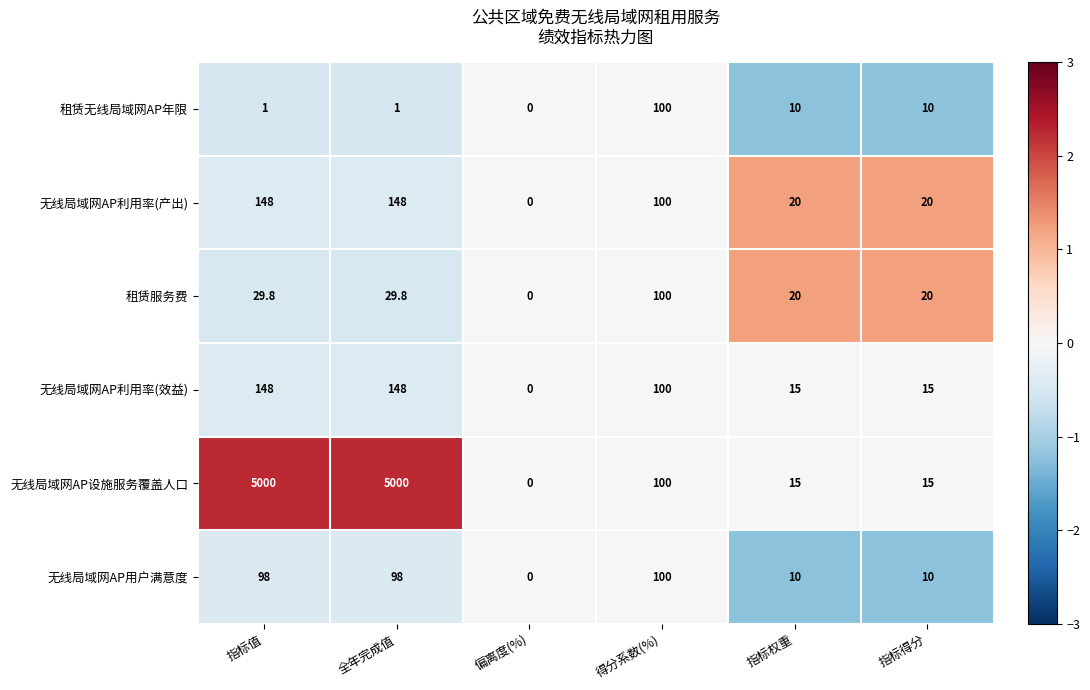

What is the difference between the 无线局域网AP用户满意度 values at 得分系数(%) and 指标得分?

90.0